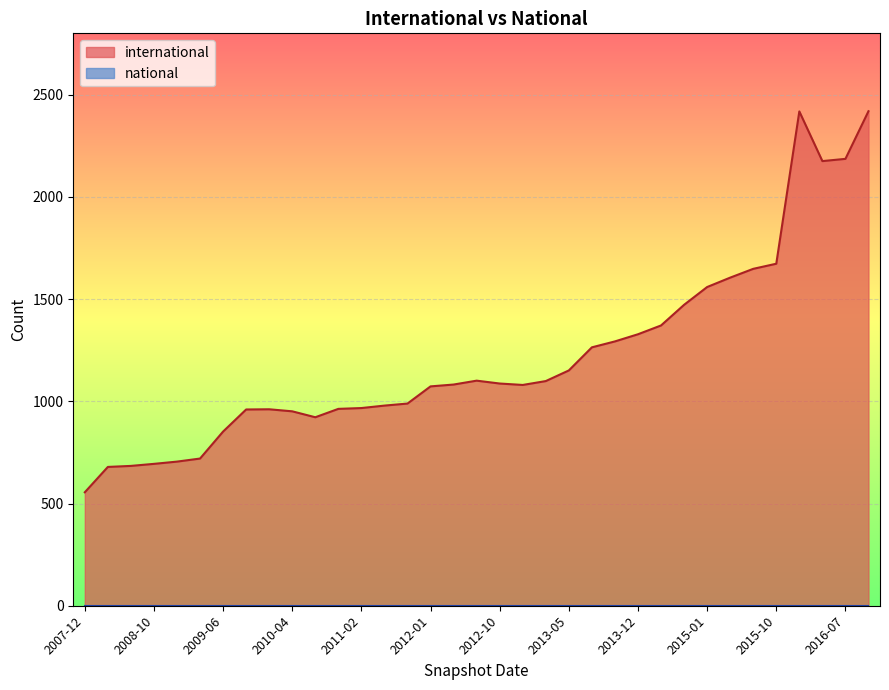

What is the difference between the highest and lowest values at 2016-07-04?

2186